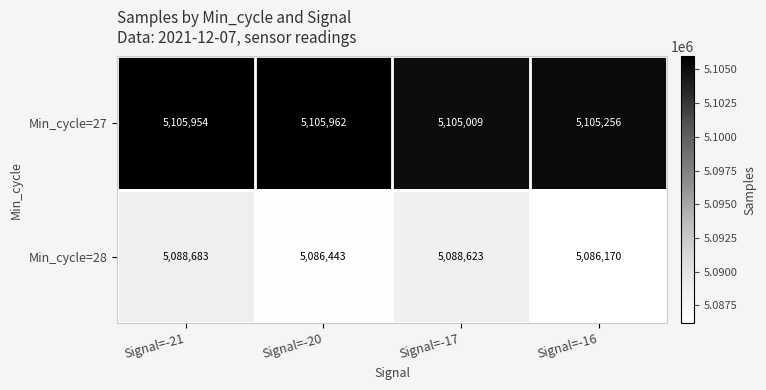

What is the average value of the Min_cycle=27 series?

5105545